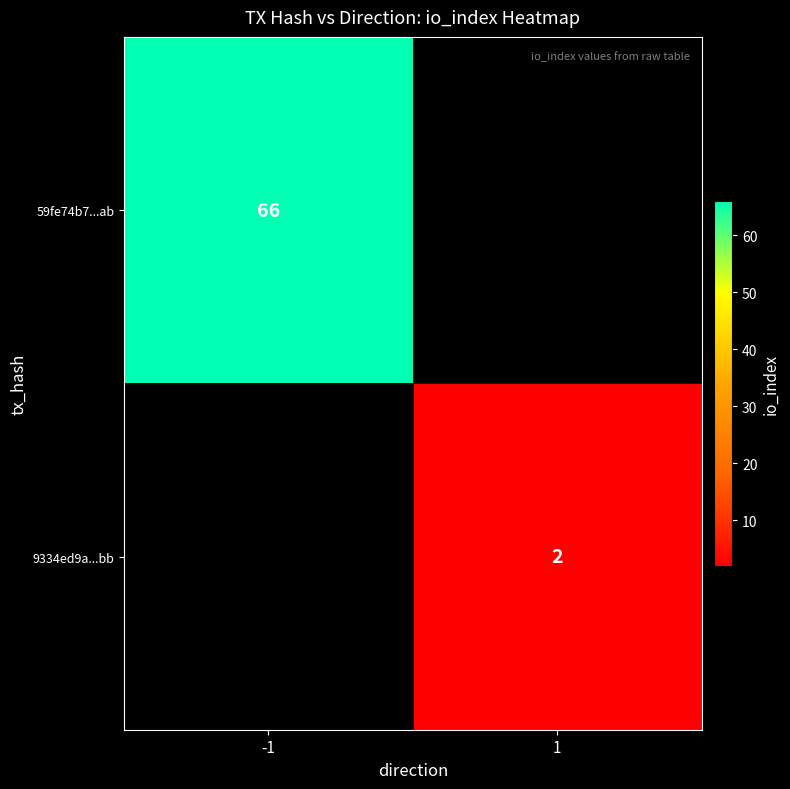

True or false: 59fe74b7...ab has a value of 66 at -1.

True